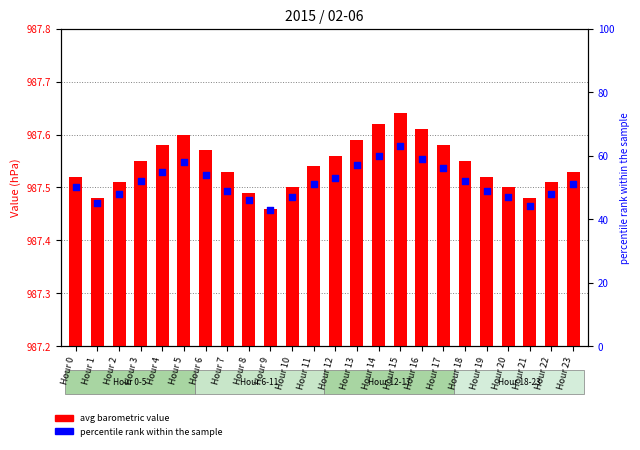

At which category is the sum across all series the highest?

Hour 15